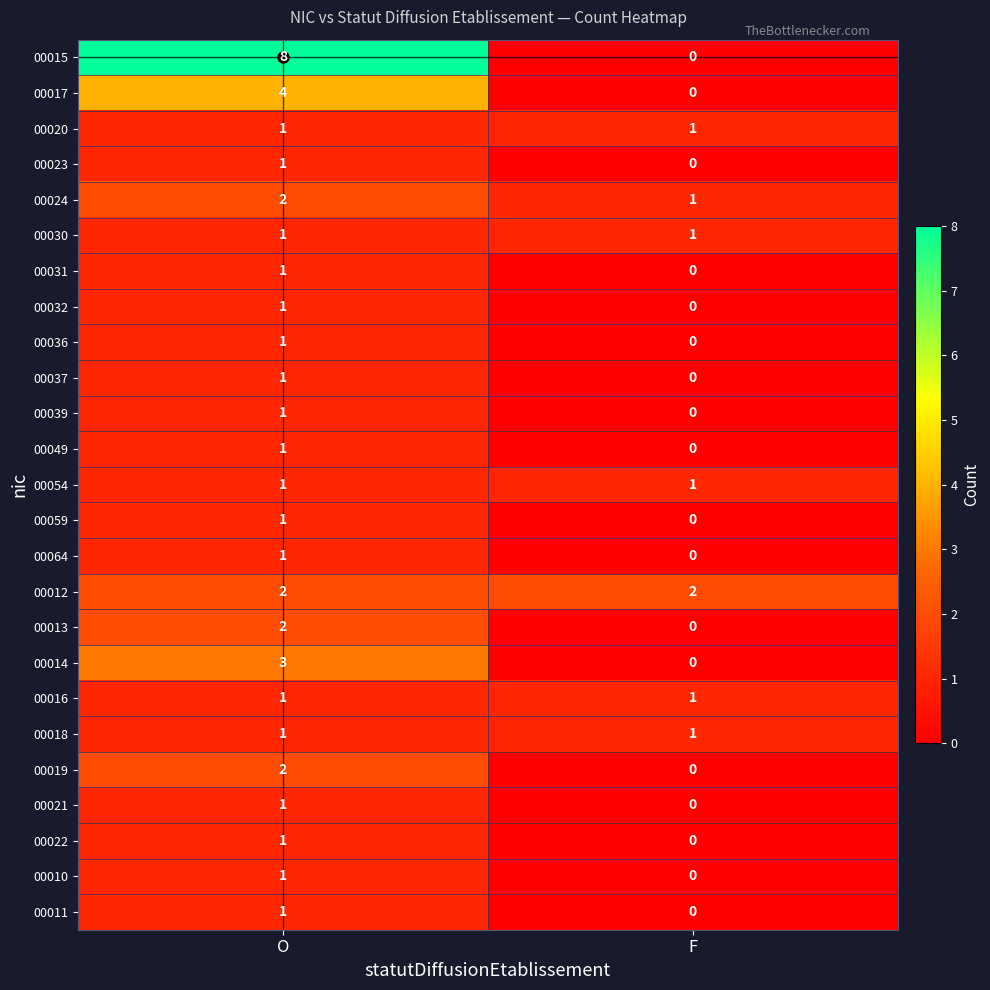

What is the sum of the 00017 values at O and F?

4